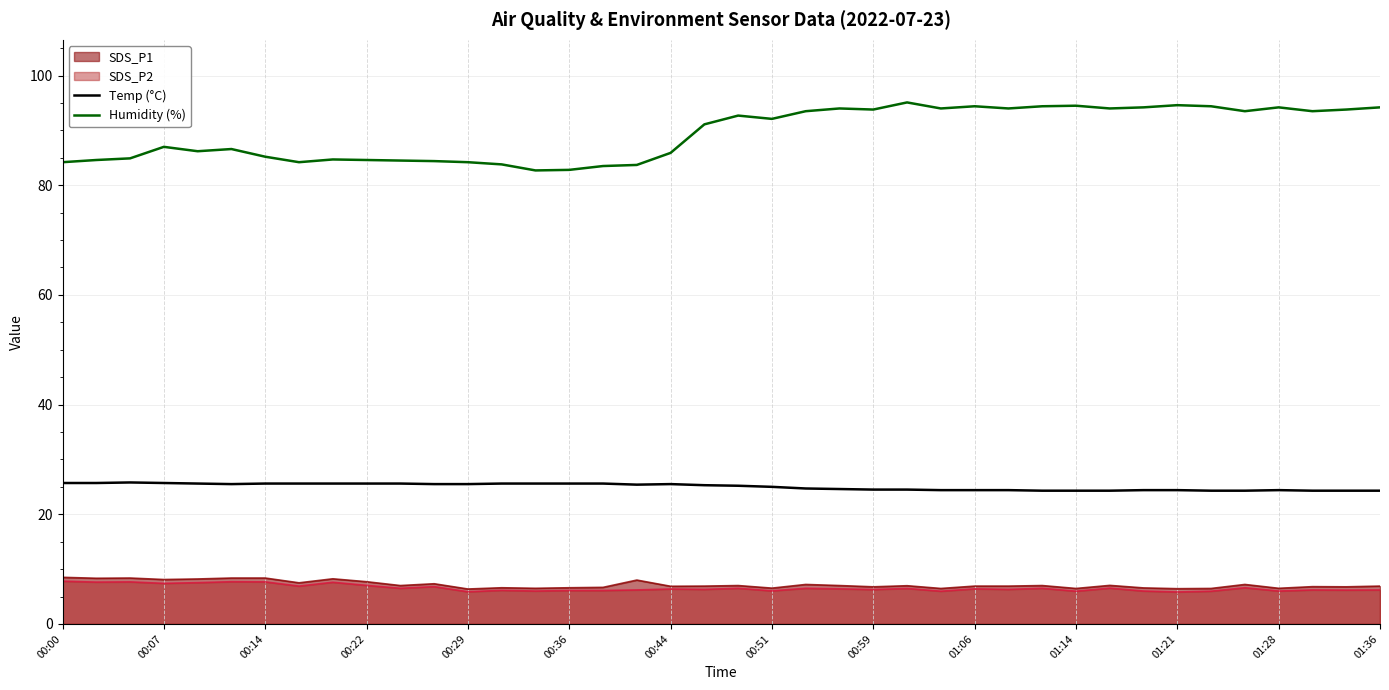

True or false: Humidity (%) has a value of 92.7 at 20.

True